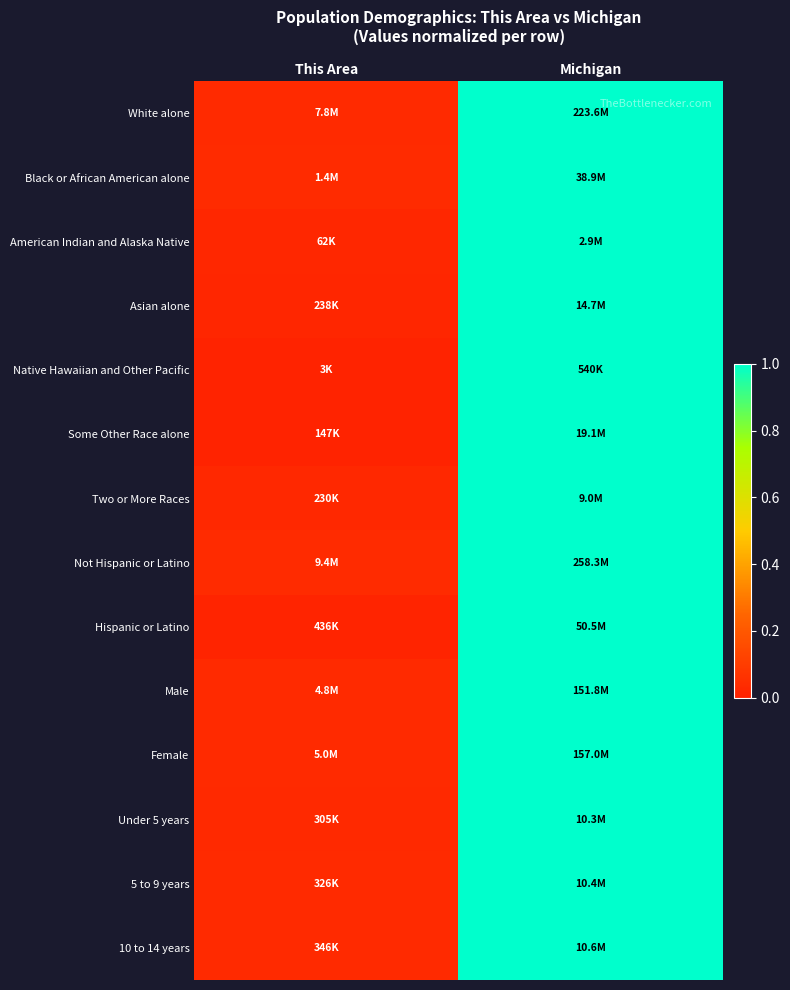

Reading right to left, extract all data points from this chart.

White alone: Michigan=1.0	This Area=0.0
Black or African American alone: Michigan=1.0	This Area=0.0
American Indian and Alaska Native: Michigan=1.0	This Area=0.0
Asian alone: Michigan=1.0	This Area=0.0
Native Hawaiian and Other Pacific: Michigan=1.0	This Area=0.0
Some Other Race alone: Michigan=1.0	This Area=0.0
Two or More Races: Michigan=1.0	This Area=0.0
Not Hispanic or Latino: Michigan=1.0	This Area=0.0
Hispanic or Latino: Michigan=1.0	This Area=0.0
Male: Michigan=1.0	This Area=0.0
Female: Michigan=1.0	This Area=0.0
Under 5 years: Michigan=1.0	This Area=0.0
5 to 9 years: Michigan=1.0	This Area=0.0
10 to 14 years: Michigan=1.0	This Area=0.0